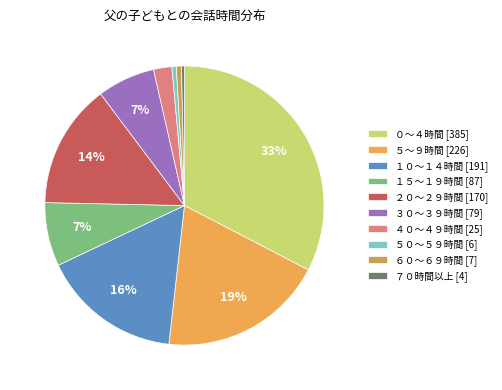

To the nearest percent, what is the average slice percentage?

10%